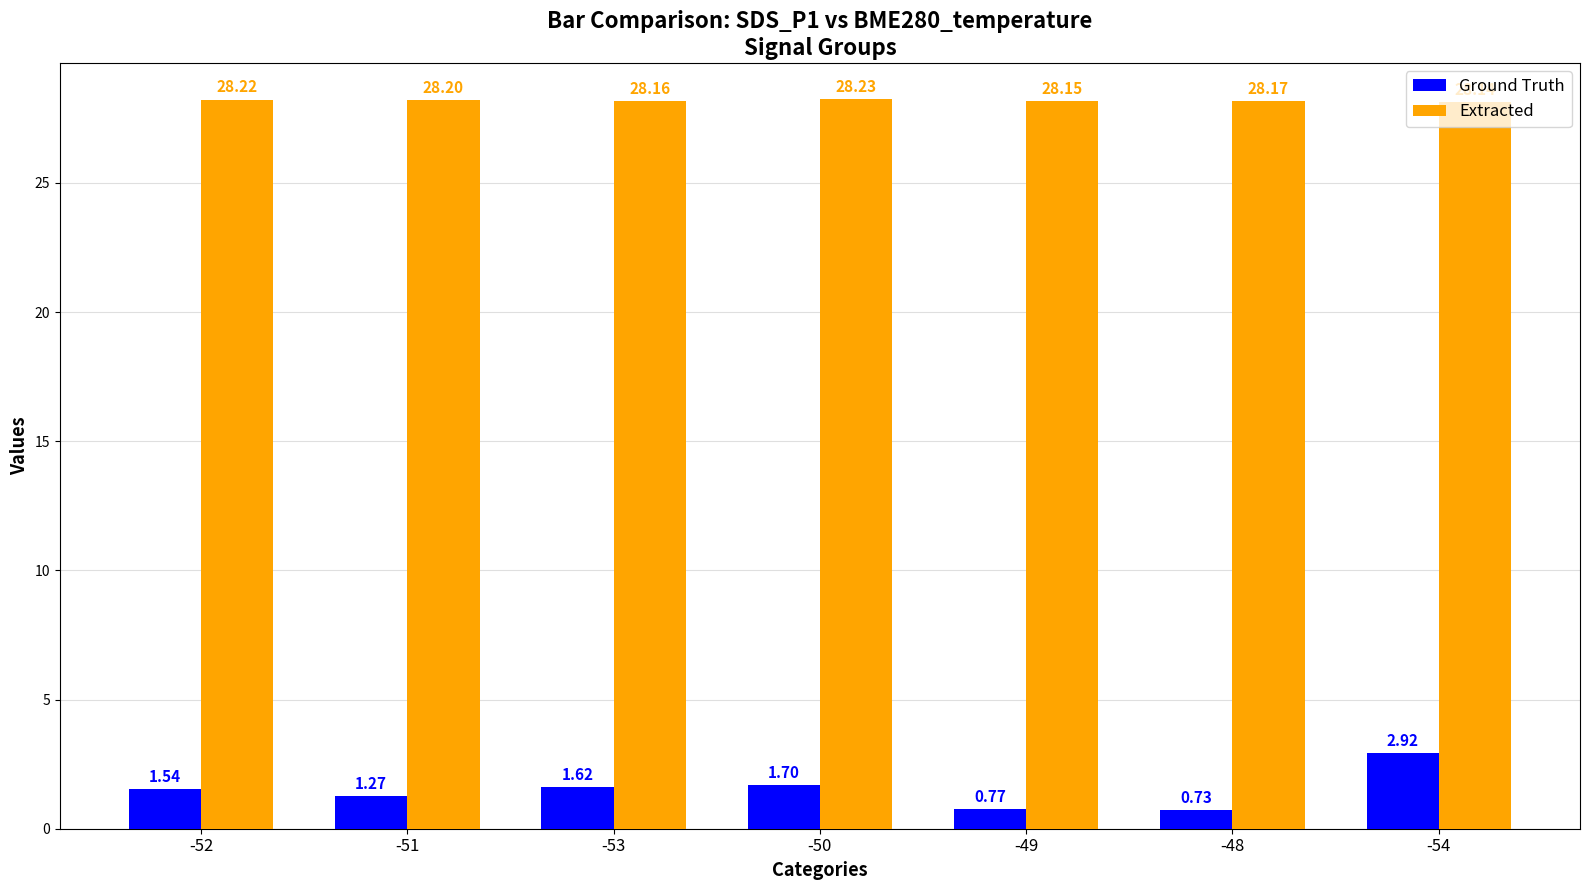

How many distinct data groups are displayed?

2